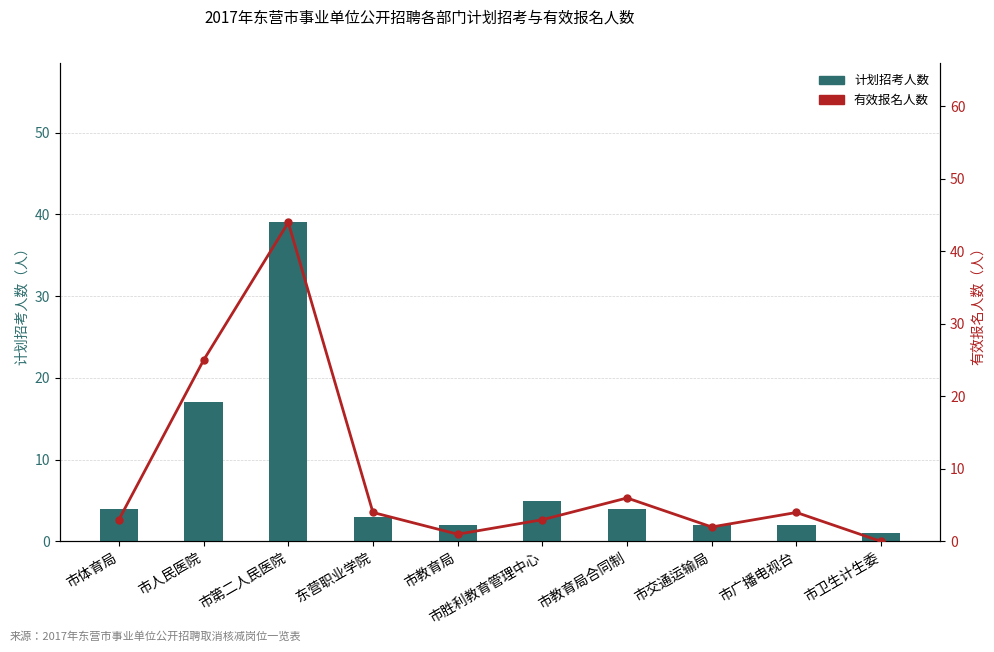

Where is 有效报名人数 nearest to the value 22?

市人民医院